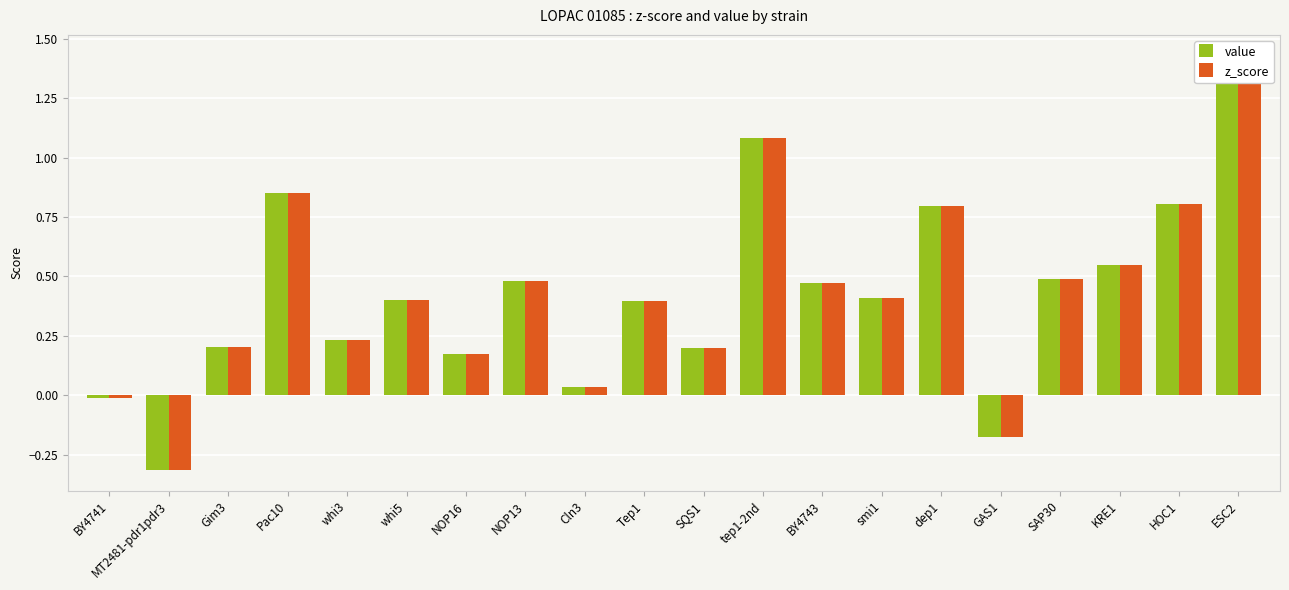

What is the label of the 5th bar from the right?

GAS1